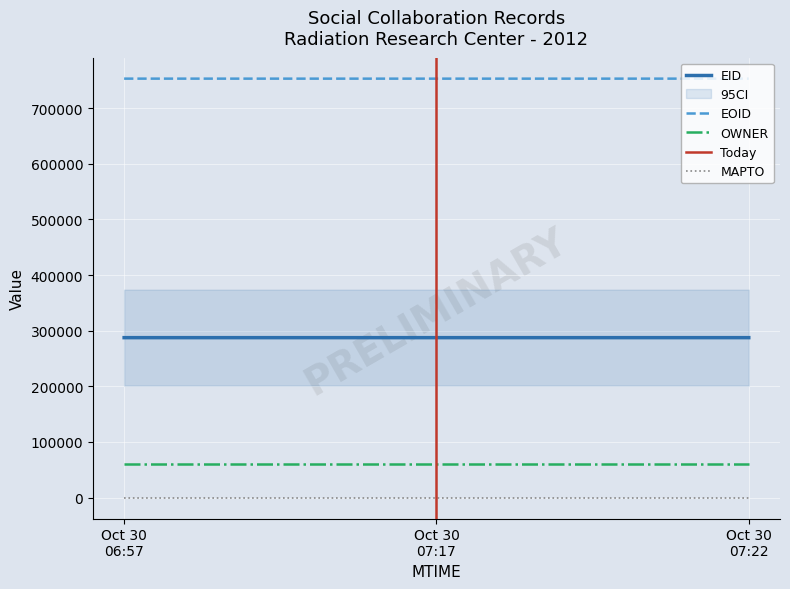

Which series has the largest total across all categories?

EOID